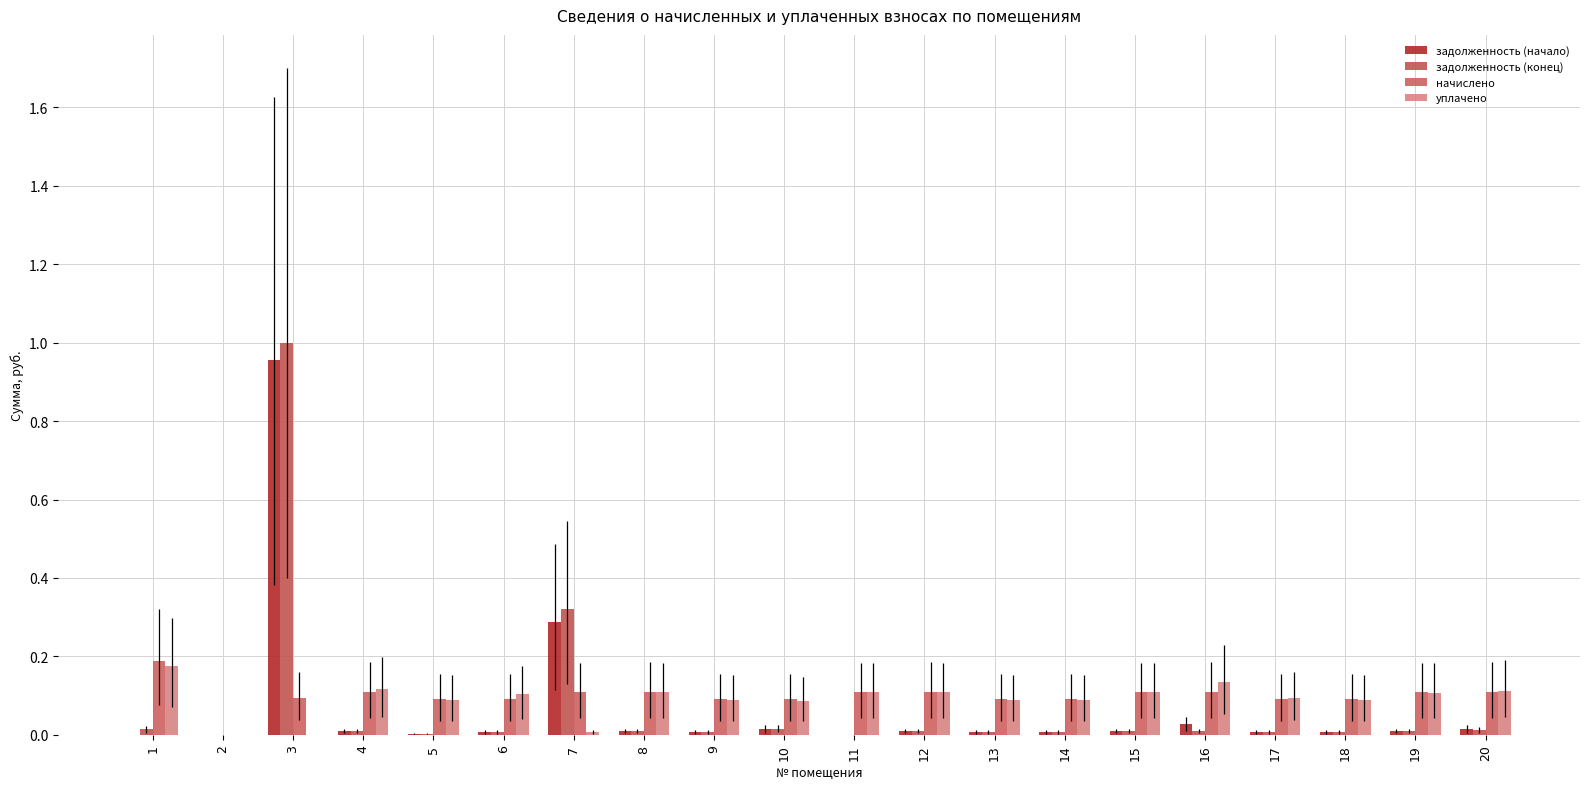

What is the difference between the maximum and second lowest values in the уплачено series?

0.2